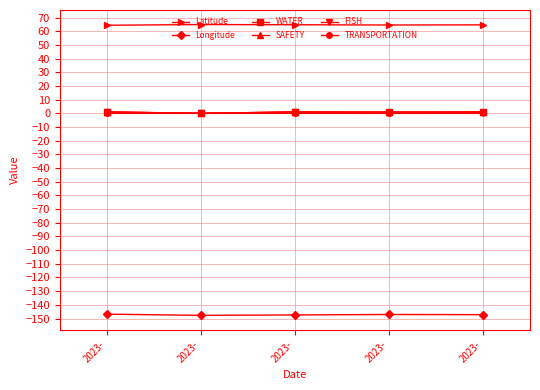

Is this an area chart (filled region under the line)?

No